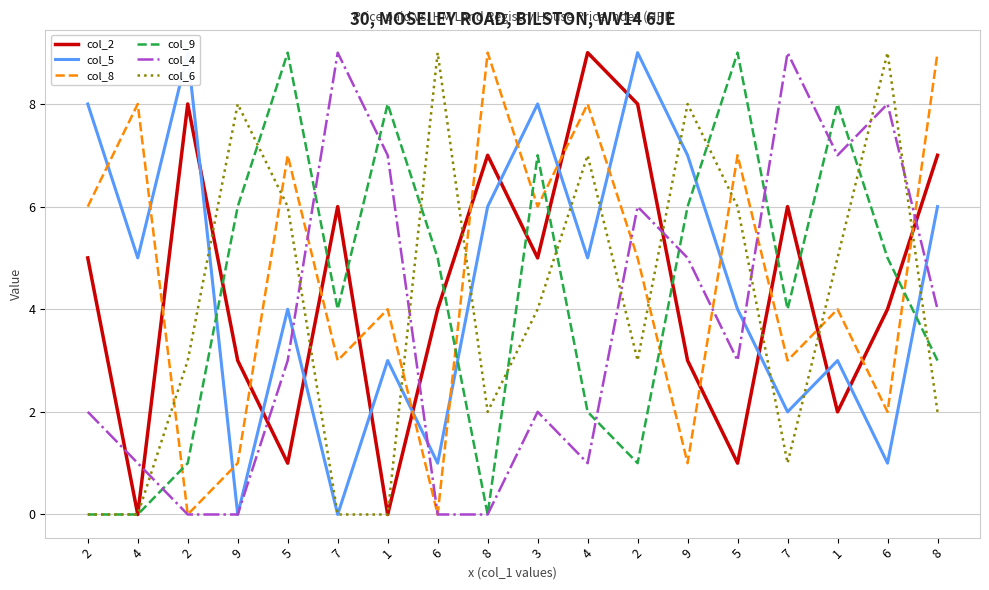

At how many categories does at least one series exceed 4?

18